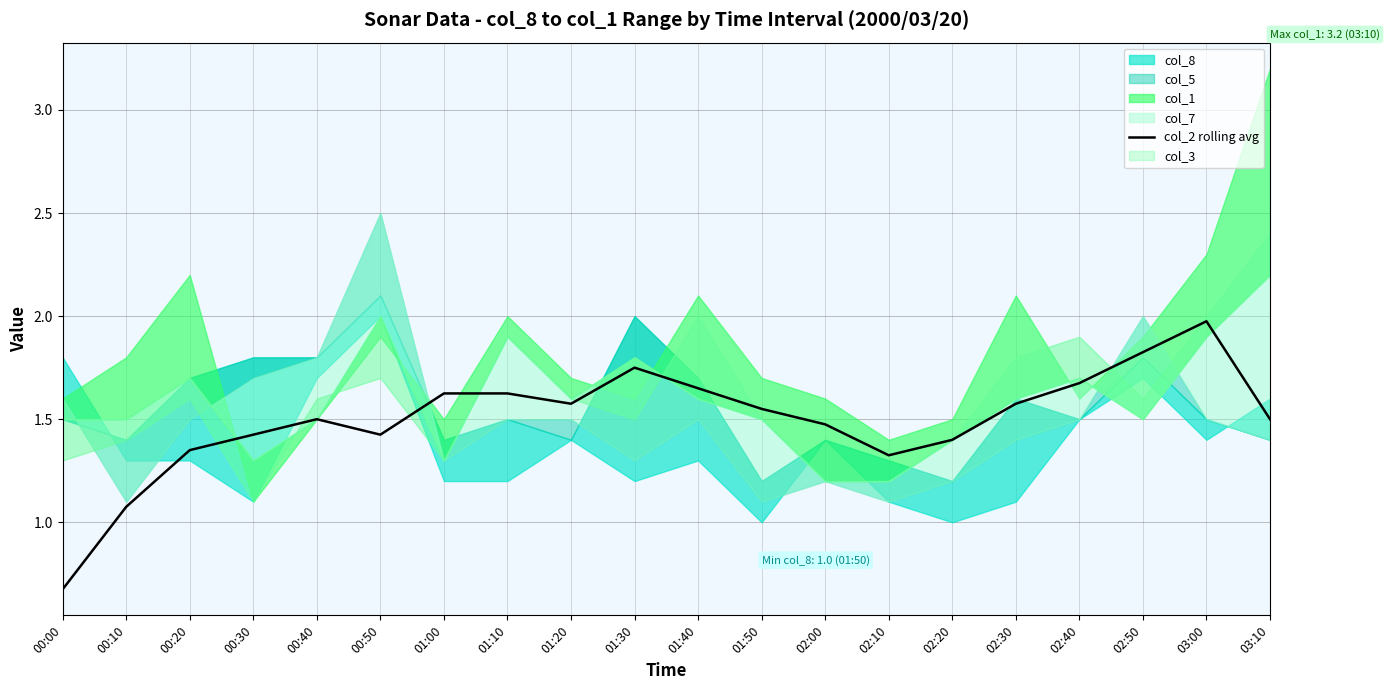

Which label corresponds to the smallest value in the chart?

00:00